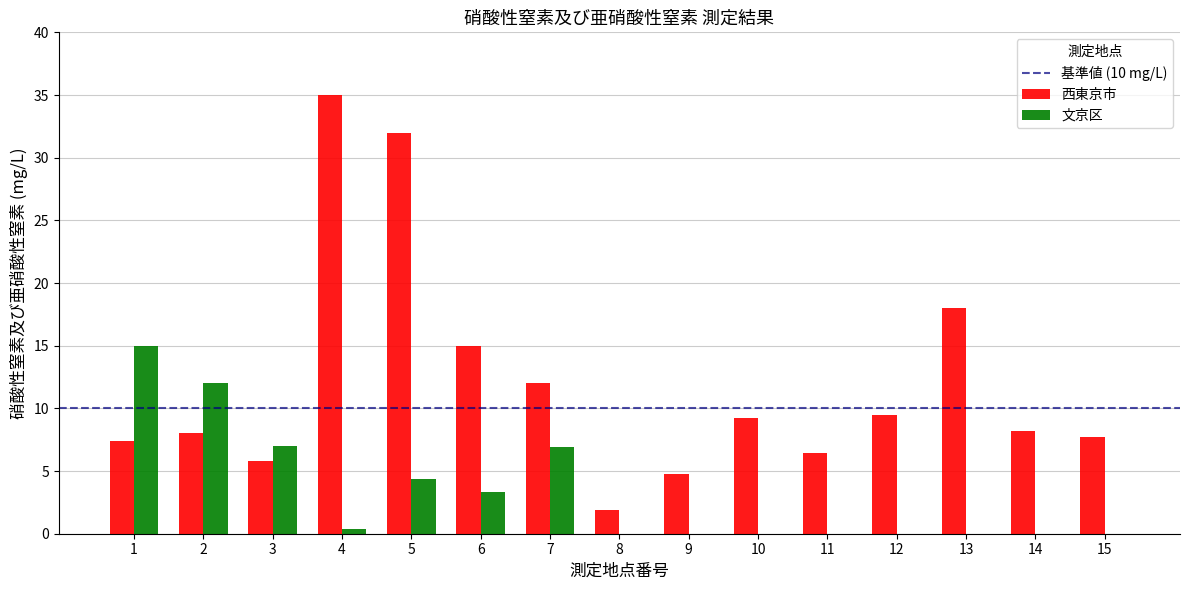

Which series has the widest spread of values?

西東京市